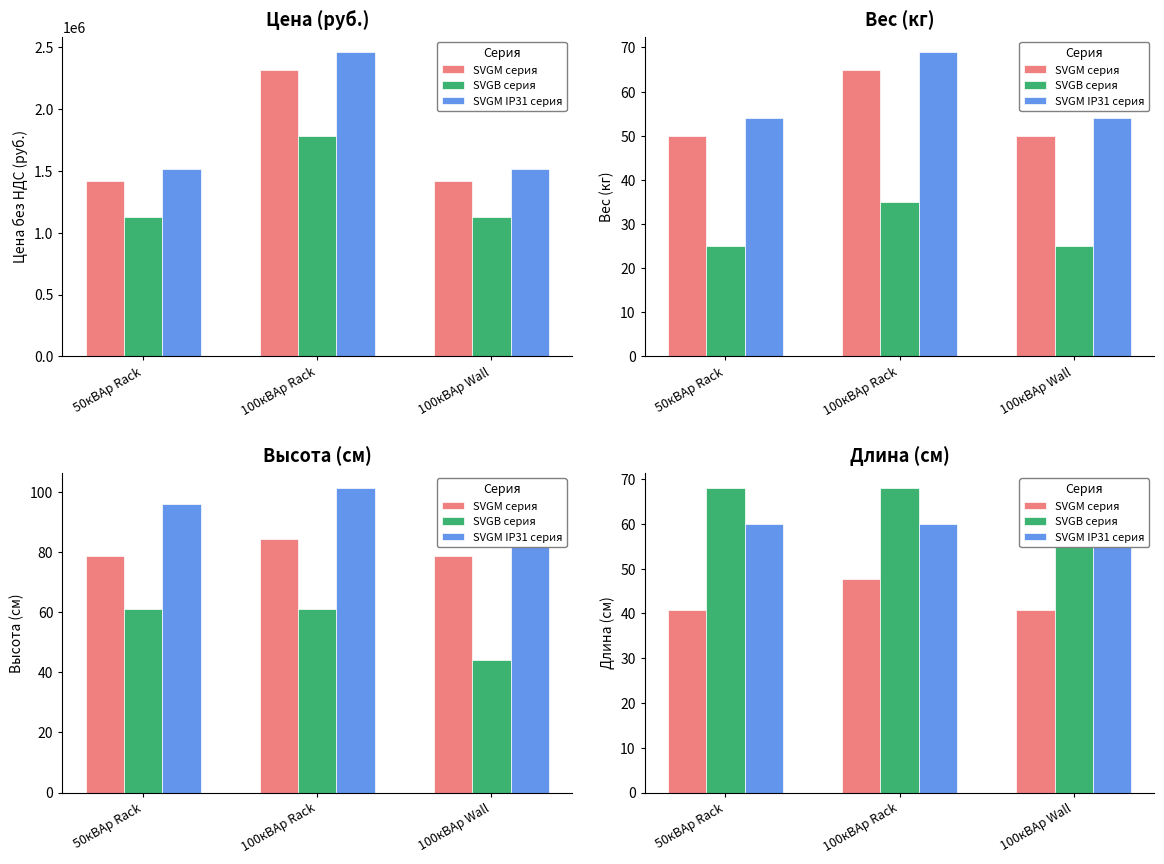

The value of SVGM IP31 серия at 50кВАр Rack is 91.8. True or false?

False